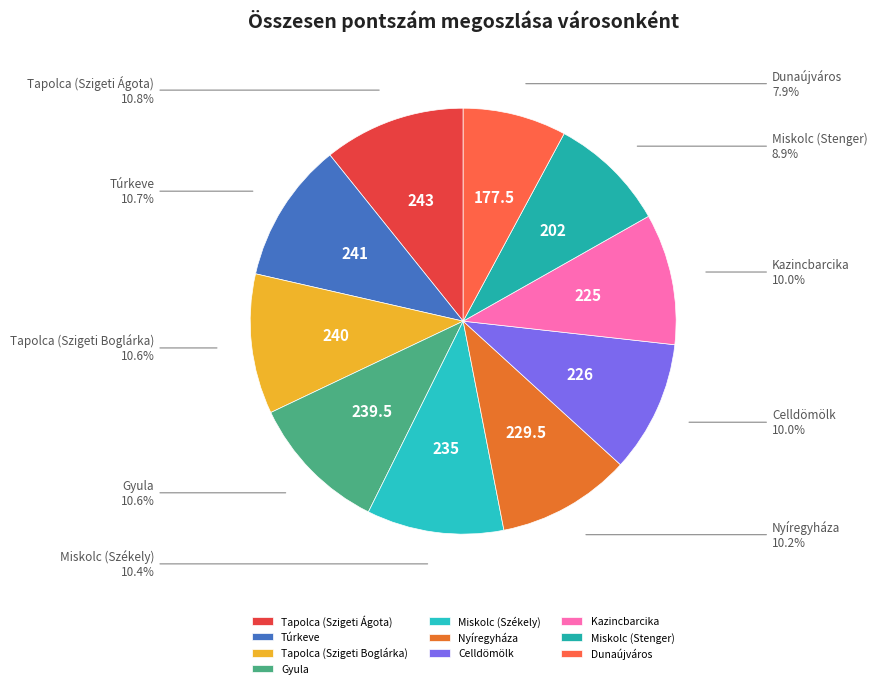

Is it true that Nyíregyháza is 10% of the pie?

True